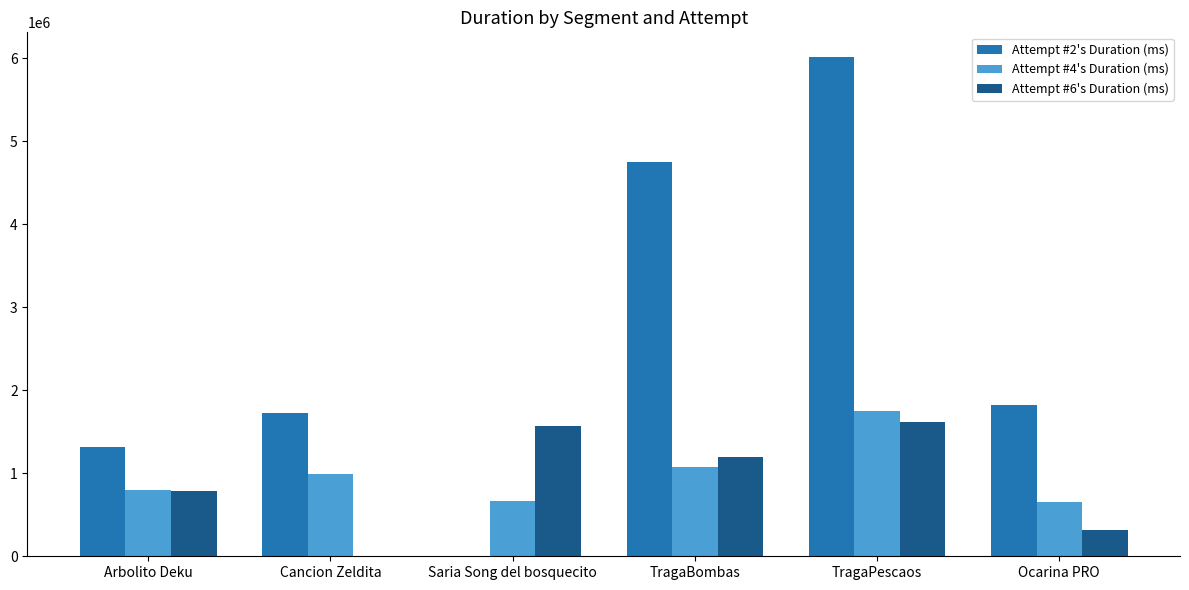

What is the maximum value shown in the chart?

6009083